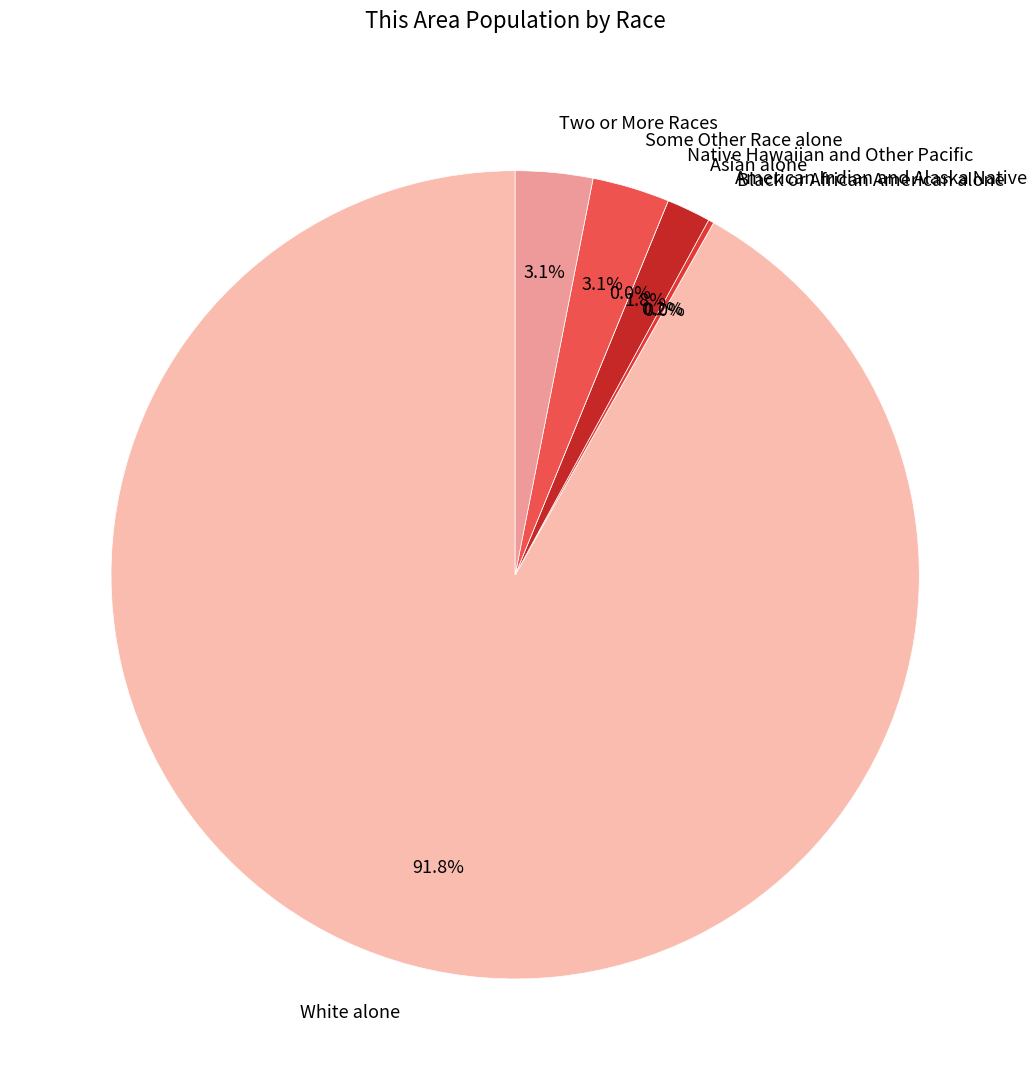

Is there a majority slice in this chart?

Yes